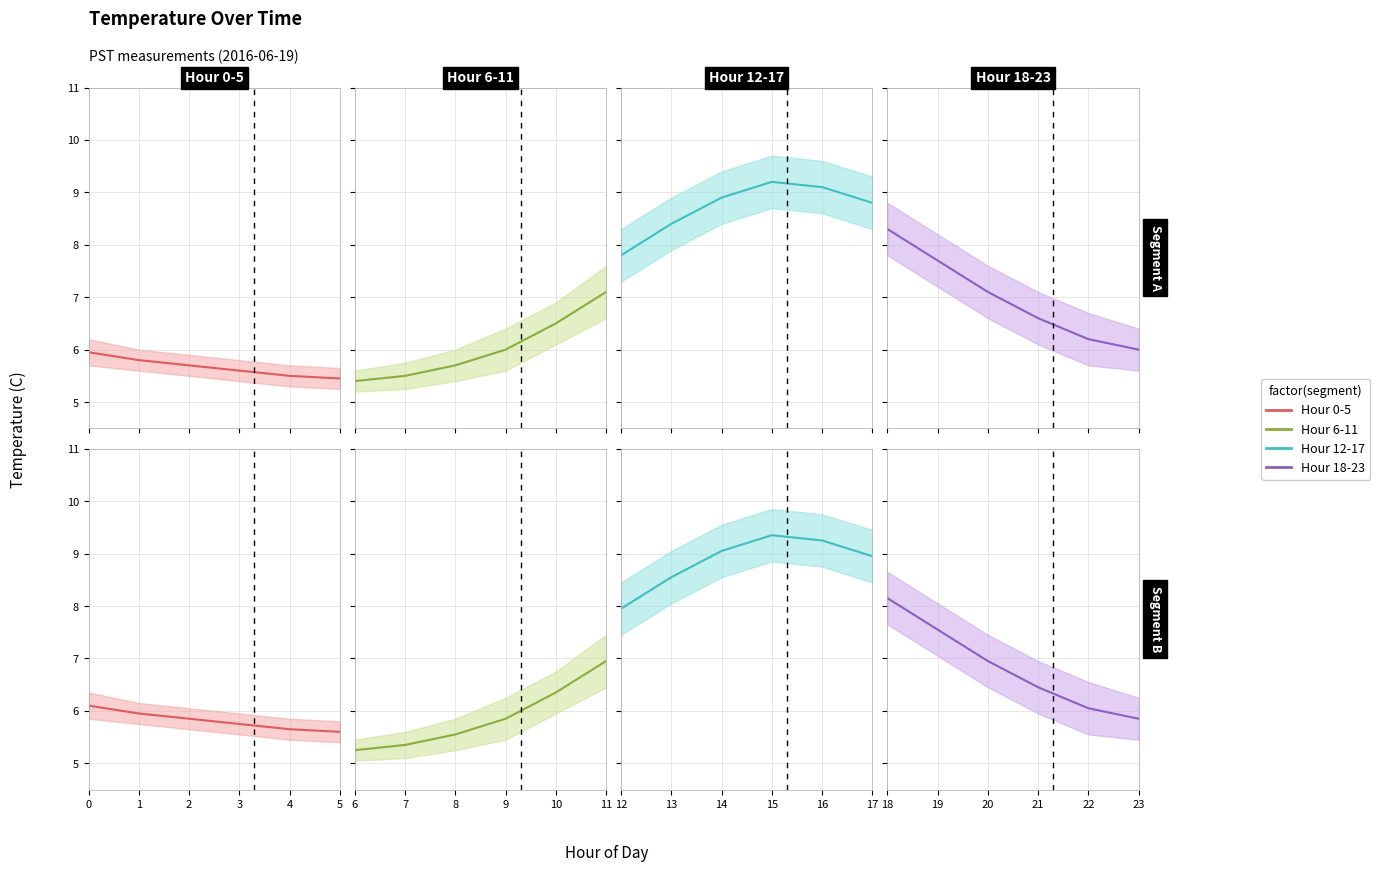

How many lines are shown in the chart?

4